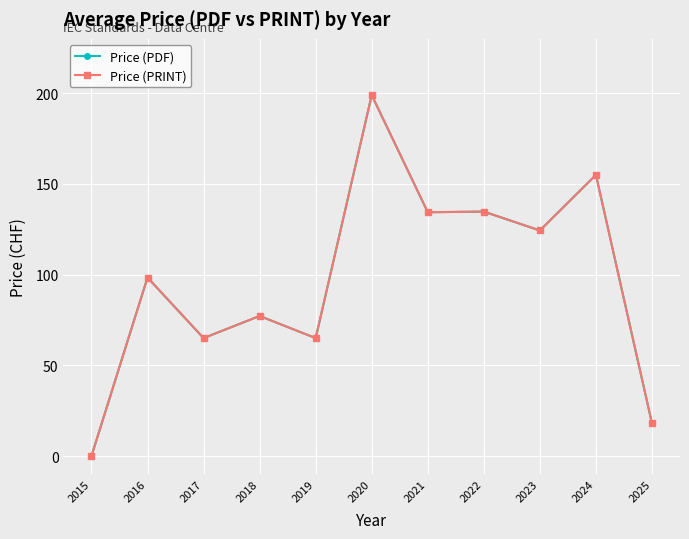

Is this an area chart (filled region under the line)?

No